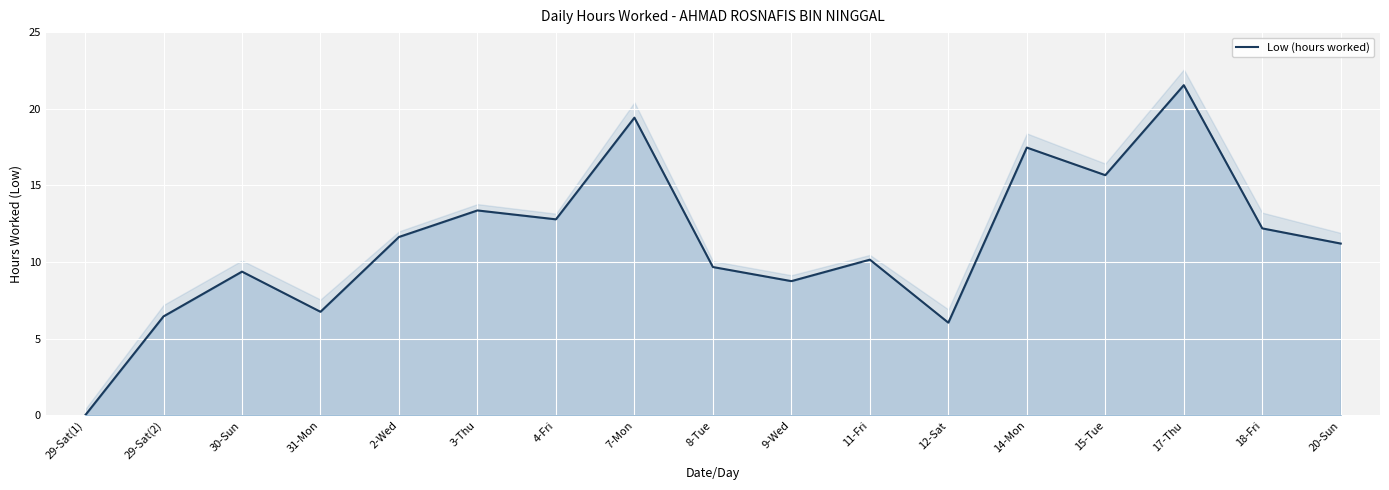

How many series are shown in this chart?

1